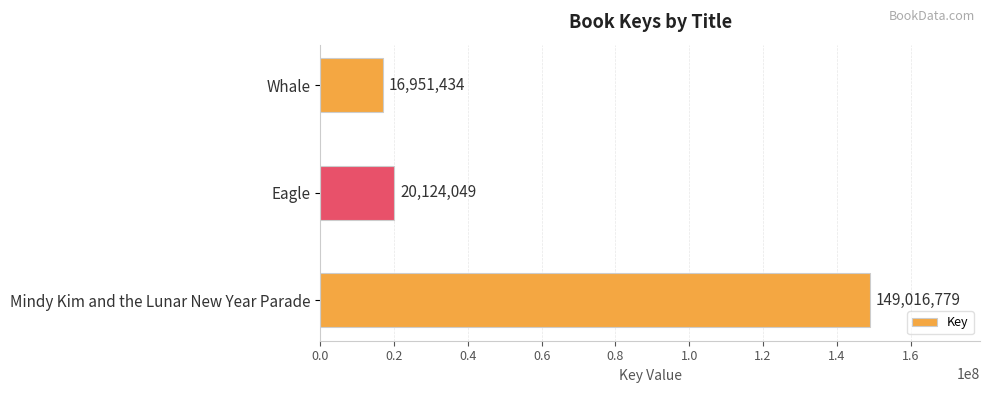

What is the difference between the maximum and minimum values?

132065345